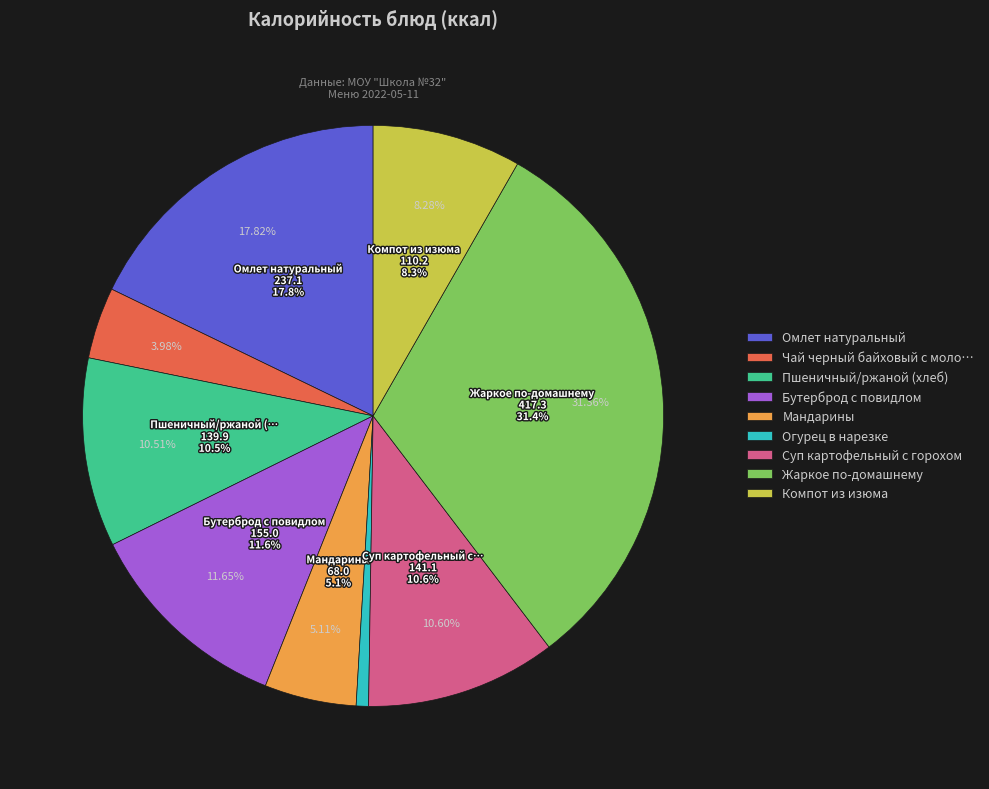

Is there a majority slice in this chart?

No